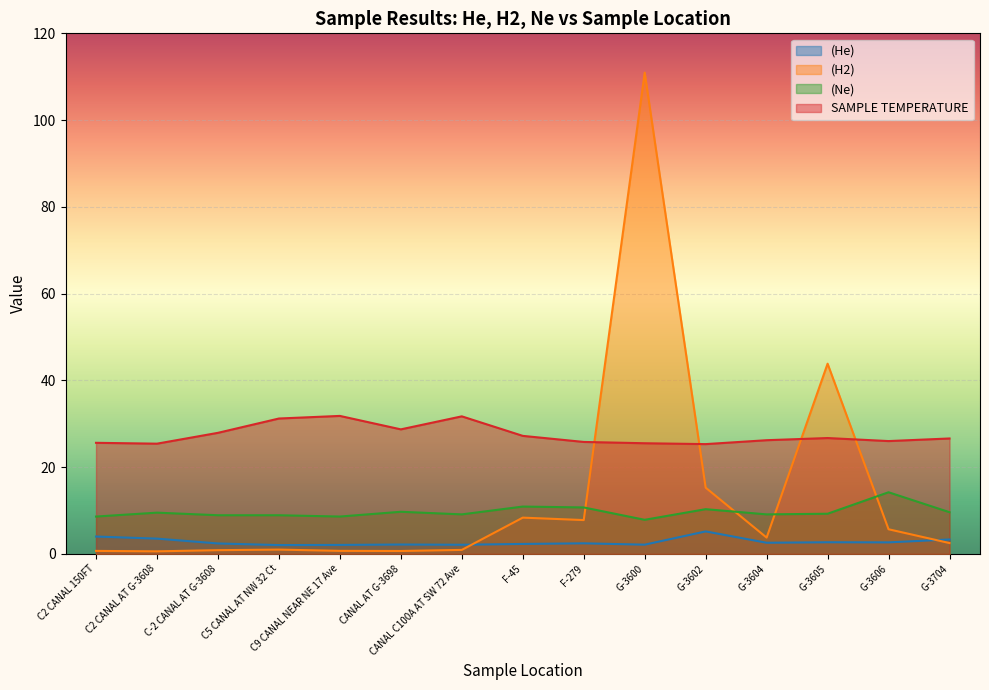

Which category has the highest value across all series?

G-3600